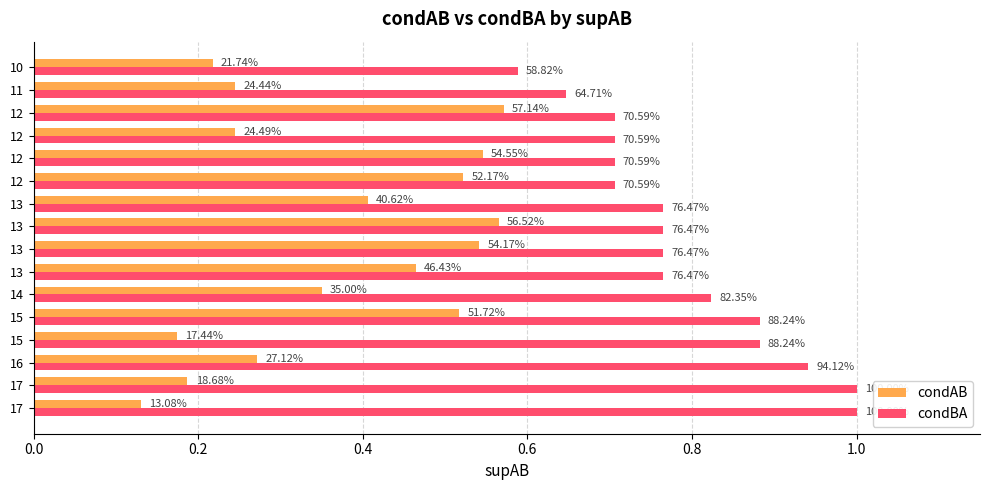

Reading left to right, what are all the values shown in this chart?

condAB: 0.1	0.2	0.3	0.2	0.5	0.3	0.5	0.5	0.6	0.4	0.5	0.5	0.2	0.6	0.2	0.2
condBA: 1.0	1.0	0.9	0.9	0.9	0.8	0.8	0.8	0.8	0.8	0.7	0.7	0.7	0.7	0.6	0.6